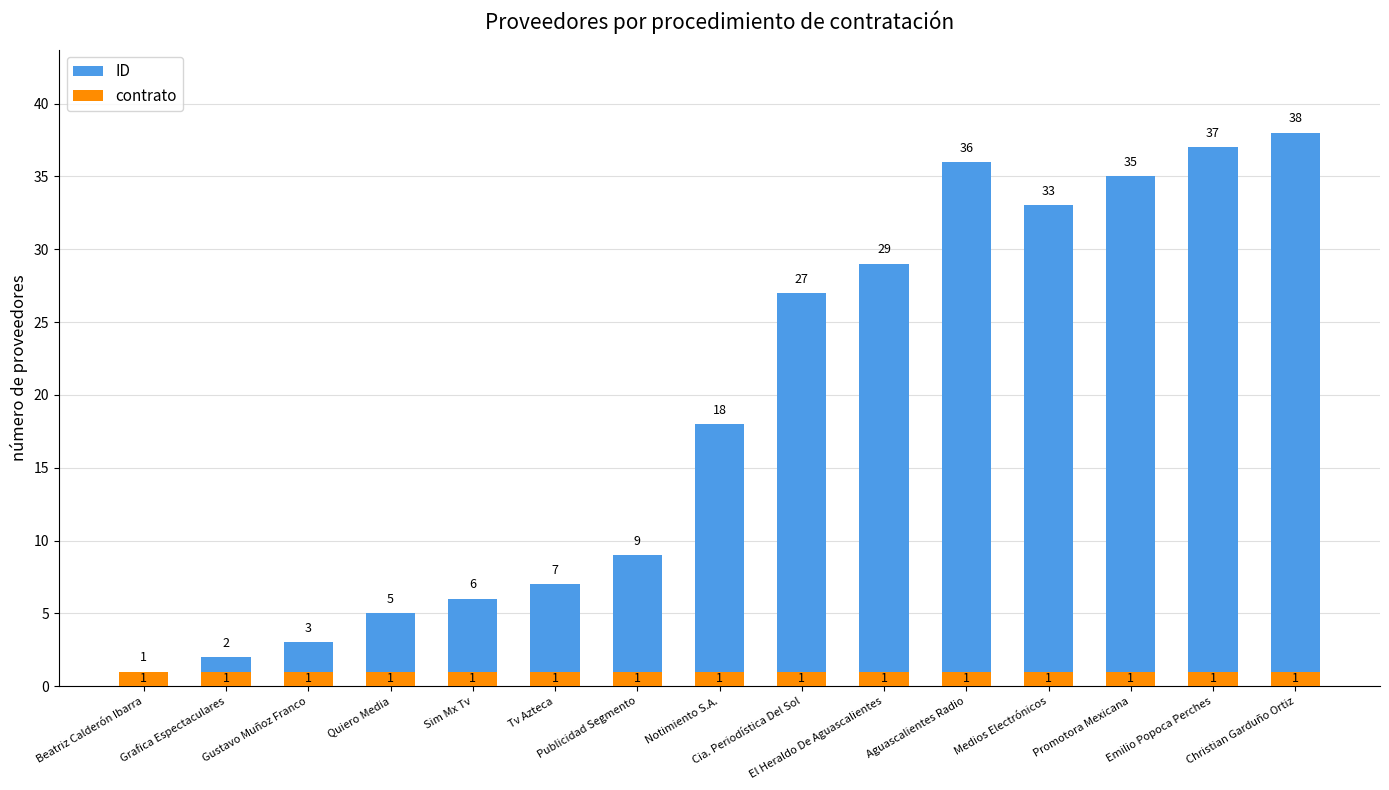

Is the value of contrato at Cia. Periodística Del Sol greater than the value of ID at Medios Electrónicos?

No